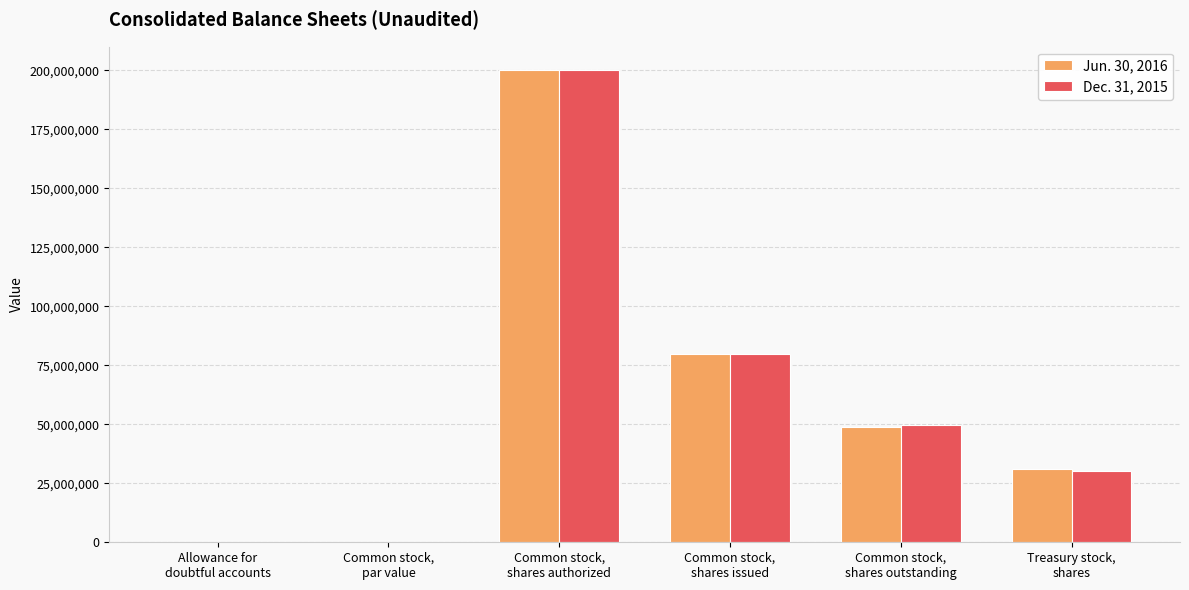

What is the highest value of the Dec. 31, 2015 series?

200000000.0